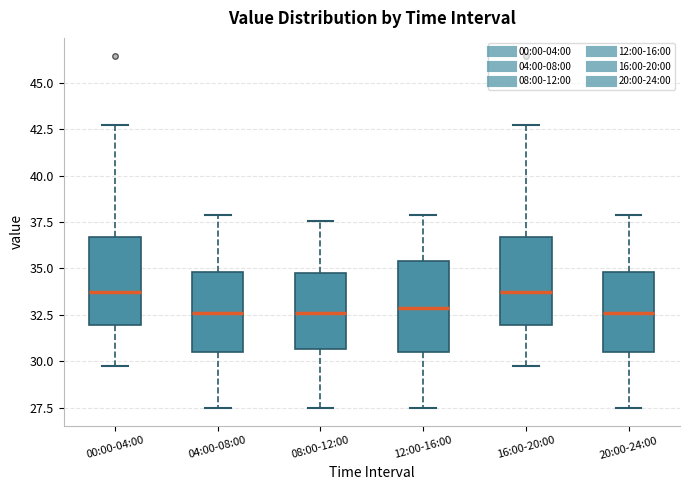

Where is the upper edge of the box for 20:00-24:00 on the y-axis? The values are not printed on the chart, so give them approximately, as read against the axis.

35.0